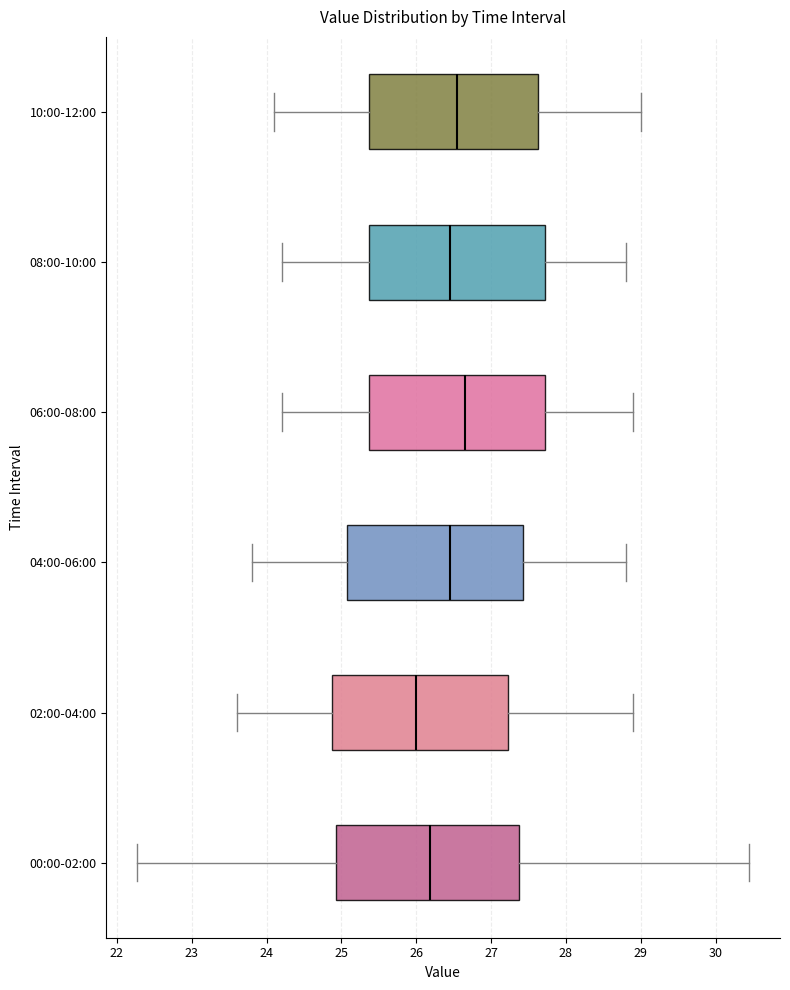

Reading bottom to top, read every box against the x-axis: the position of its median line, the range the box covers, and the ends of its whiskers. The values are not printed on the chart, so give them approximately, as read against the axis.

00:00-02:00: median 26.2, box 24.9 to 27.4, whiskers 22.3 to 30.5
02:00-04:00: median 26.0, box 24.9 to 27.2, whiskers 23.6 to 28.9
04:00-06:00: median 26.5, box 25.1 to 27.4, whiskers 23.8 to 28.8
06:00-08:00: median 26.7, box 25.4 to 27.7, whiskers 24.2 to 28.9
08:00-10:00: median 26.5, box 25.4 to 27.7, whiskers 24.2 to 28.8
10:00-12:00: median 26.6, box 25.4 to 27.6, whiskers 24.1 to 29.0